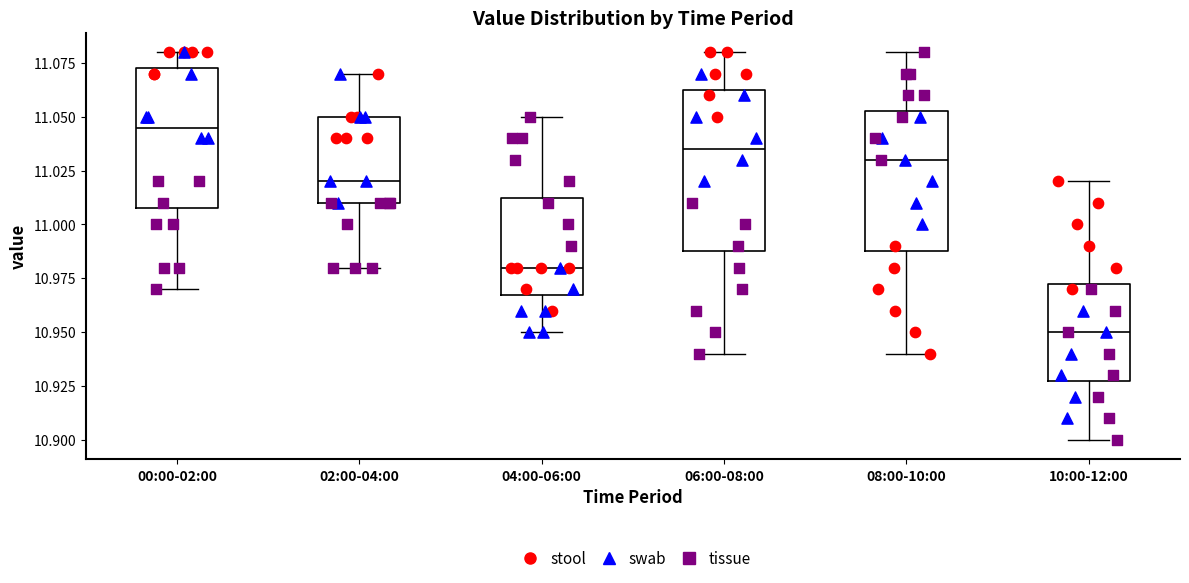

Where does the upper whisker of the box for 06:00-08:00 end on the y-axis? The values are not printed on the chart, so give them approximately, as read against the axis.

11.080